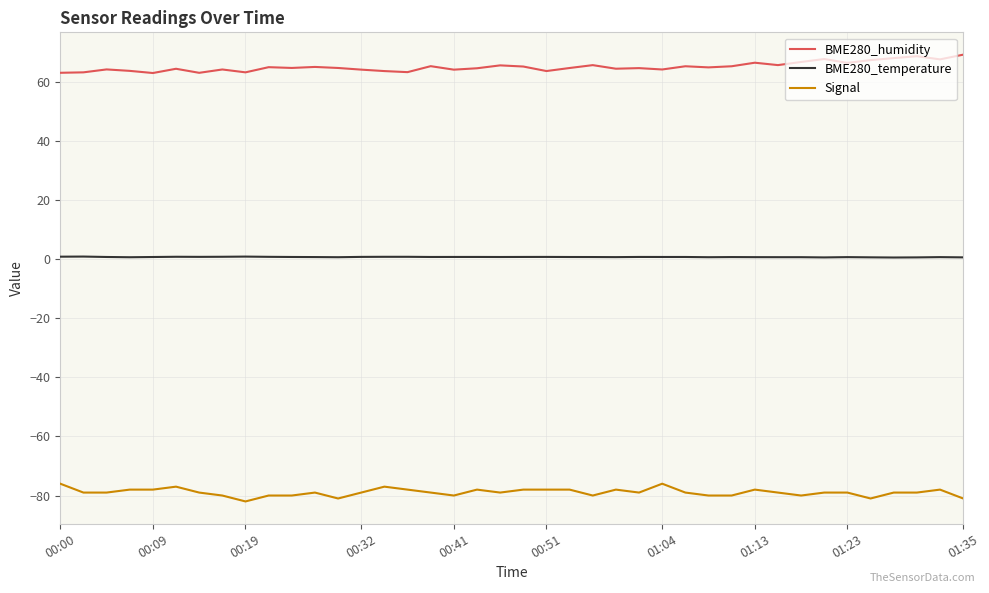

Which series has the largest total across all categories?

BME280_humidity